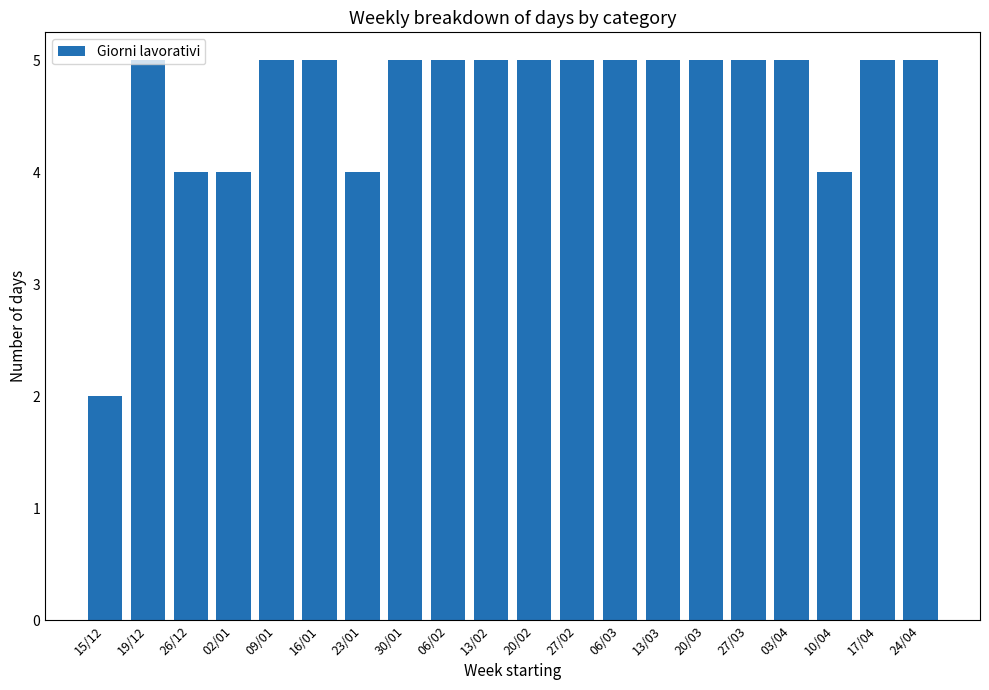

What is the change in value from 19/12 to 26/12?

-1